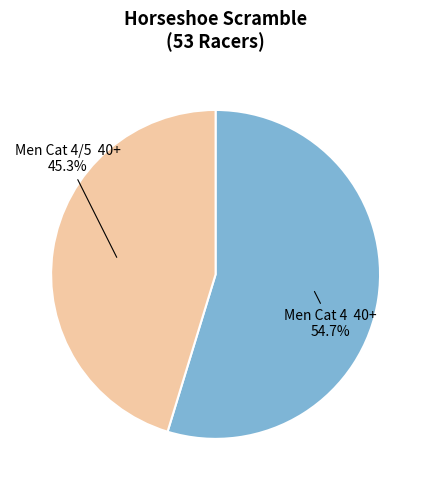

Approximately how many times larger is the value at Men Cat 4 40+ compared to Men Cat 4/5 40+?

1.2